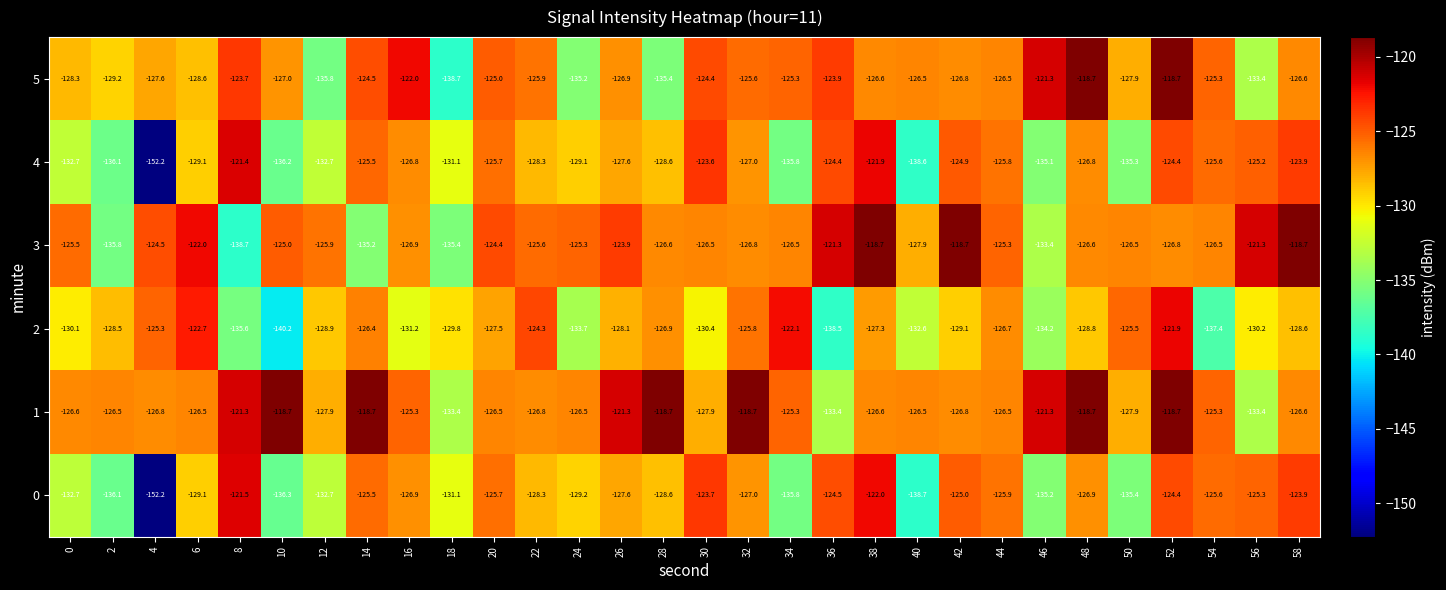

What is the difference between the maximum and minimum values in the 3 series?

20.0